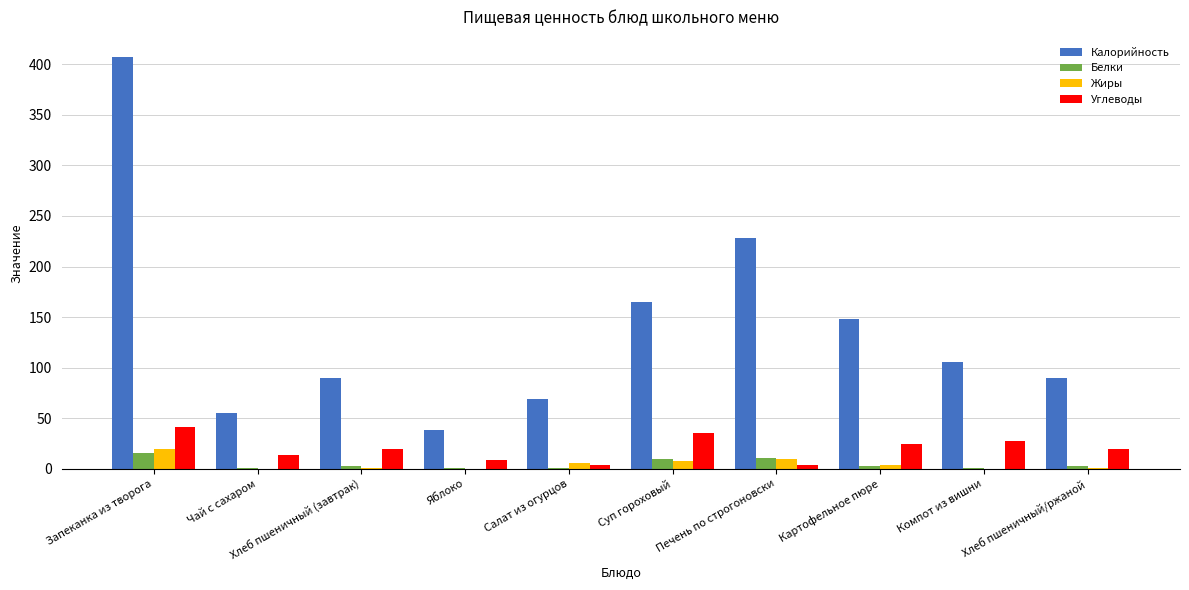

At which category is the sum across all series the highest?

Запеканка из творога